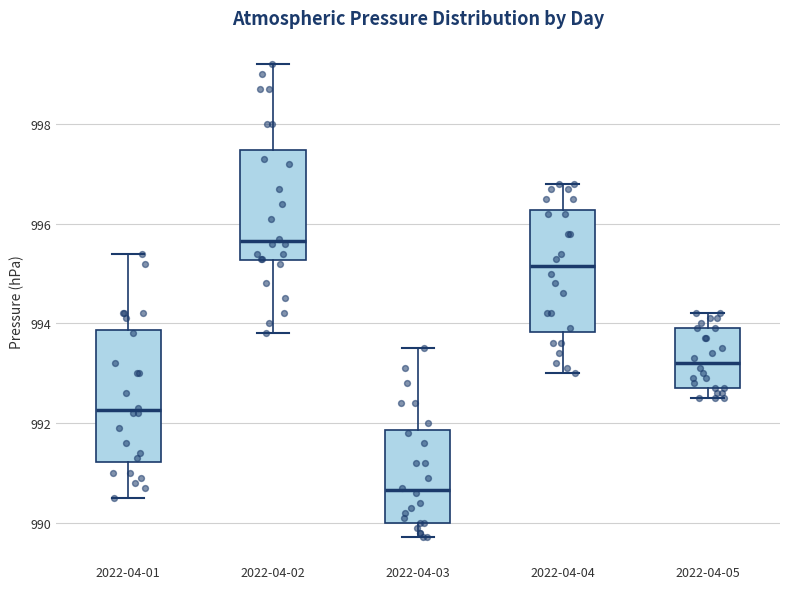

Reading left to right, transcribe this box plot: for each box, give where its median line is, the range the box spans, and where its two whiskers end, as read against the y-axis. The values are not printed on the chart, so give them approximately, as read against the axis.

2022-04-01: median 992.2, box 991.2 to 993.8, whiskers 990.6 to 995.4
2022-04-02: median 995.6, box 995.2 to 997.4, whiskers 993.8 to 999.2
2022-04-03: median 990.6, box 990.0 to 991.8, whiskers 989.8 to 993.6
2022-04-04: median 995.2, box 993.8 to 996.2, whiskers 993.0 to 996.8
2022-04-05: median 993.2, box 992.8 to 994.0, whiskers 992.6 to 994.2